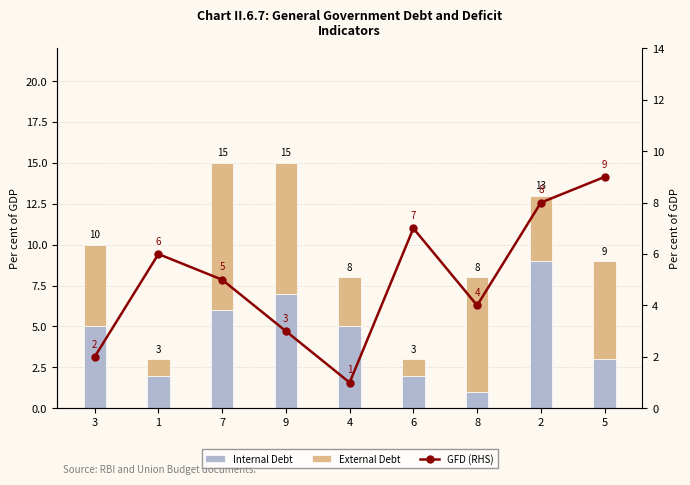

Reading left to right, extract all data points from this chart.

Internal Debt: 5	2	6	7	5	2	1	9	3
External Debt: 5	1	9	8	3	1	7	4	6
GFD (RHS): 2	6	5	3	1	7	4	8	9